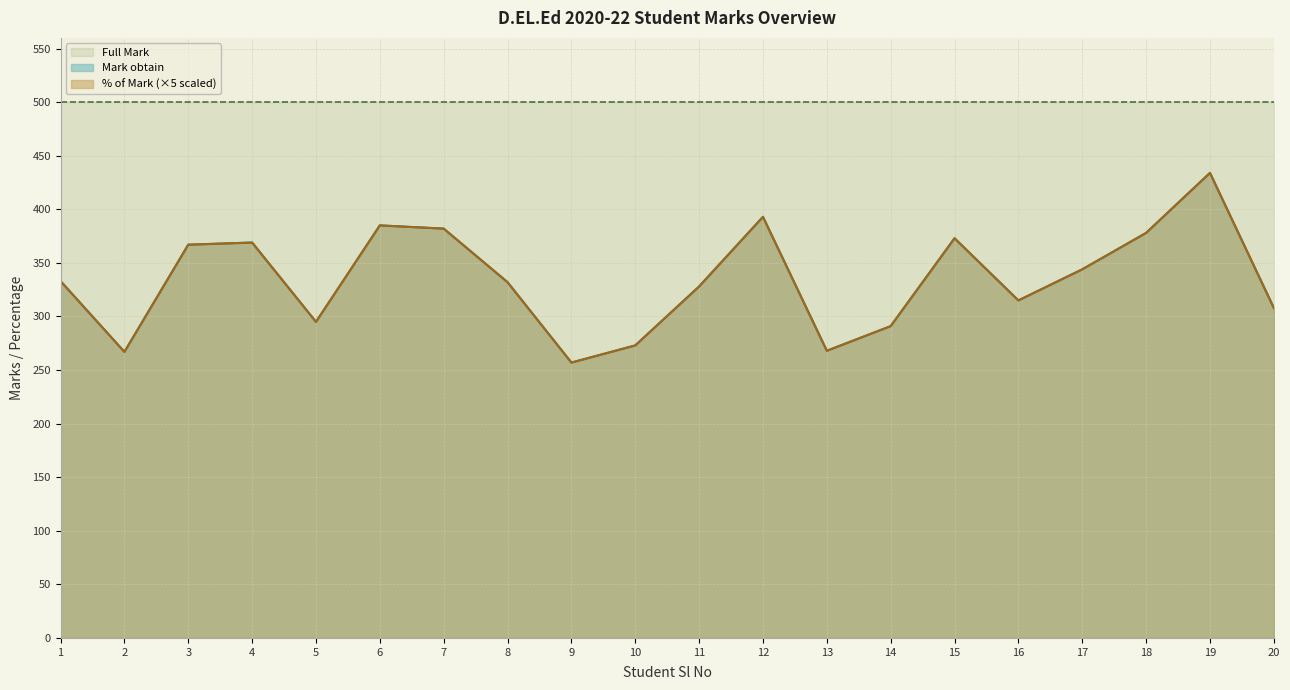

Which label corresponds to the largest value in the chart?

19